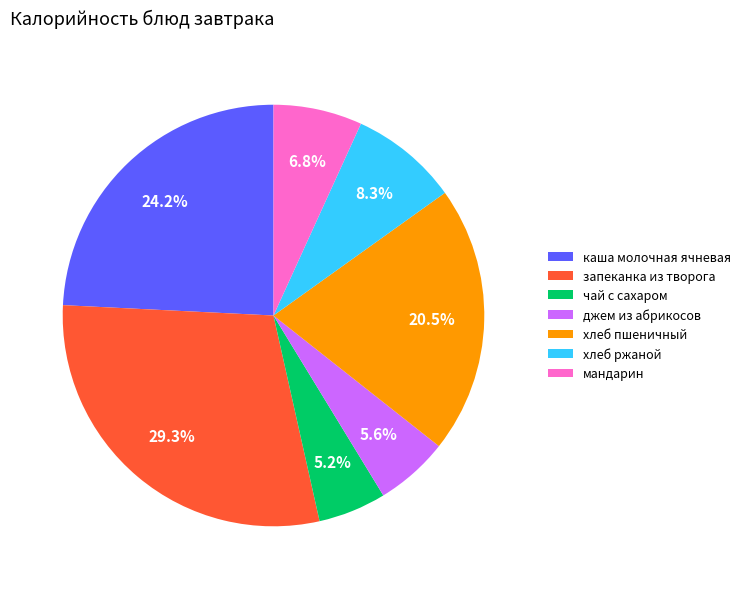

The чай с сахаром slice represents 10% of the pie. True or false?

False